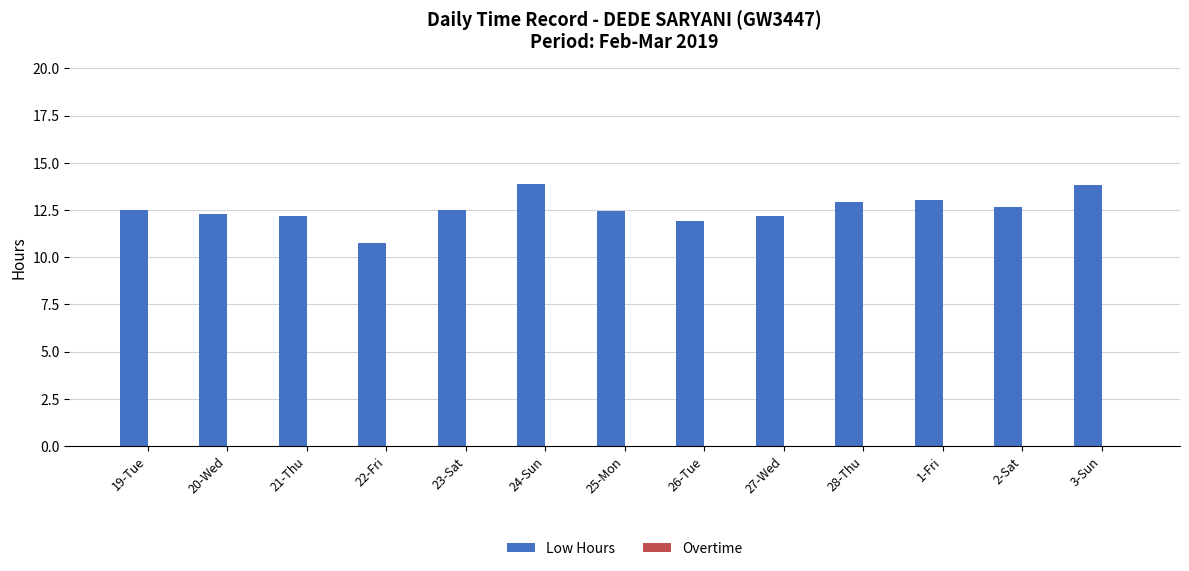

Is it true that the value at 20-Wed is 12.3?

True